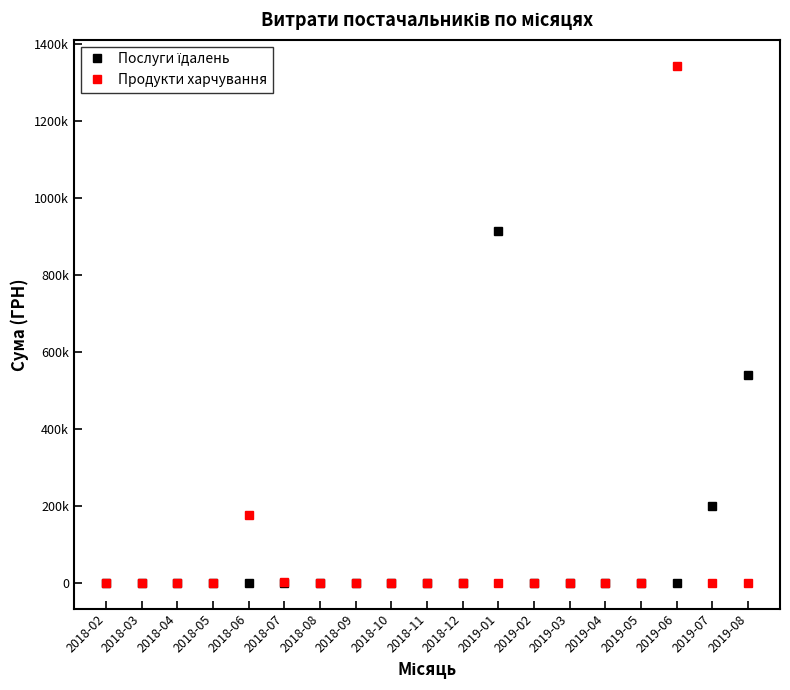

Is it true that Продукти харчування equals -895938.9 at 2019-01?

False